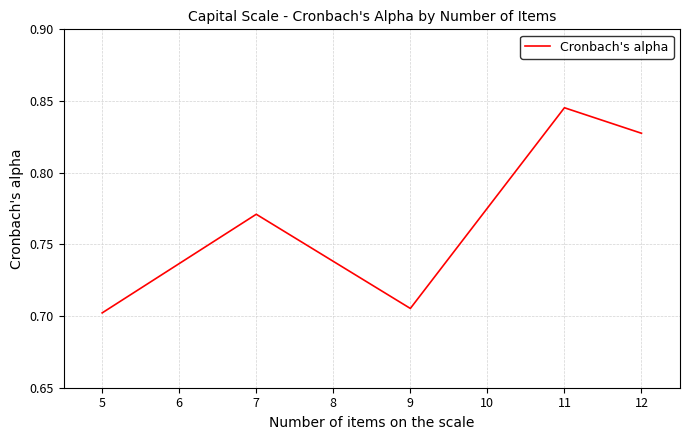

Count the values in the range 0 to 1.

5